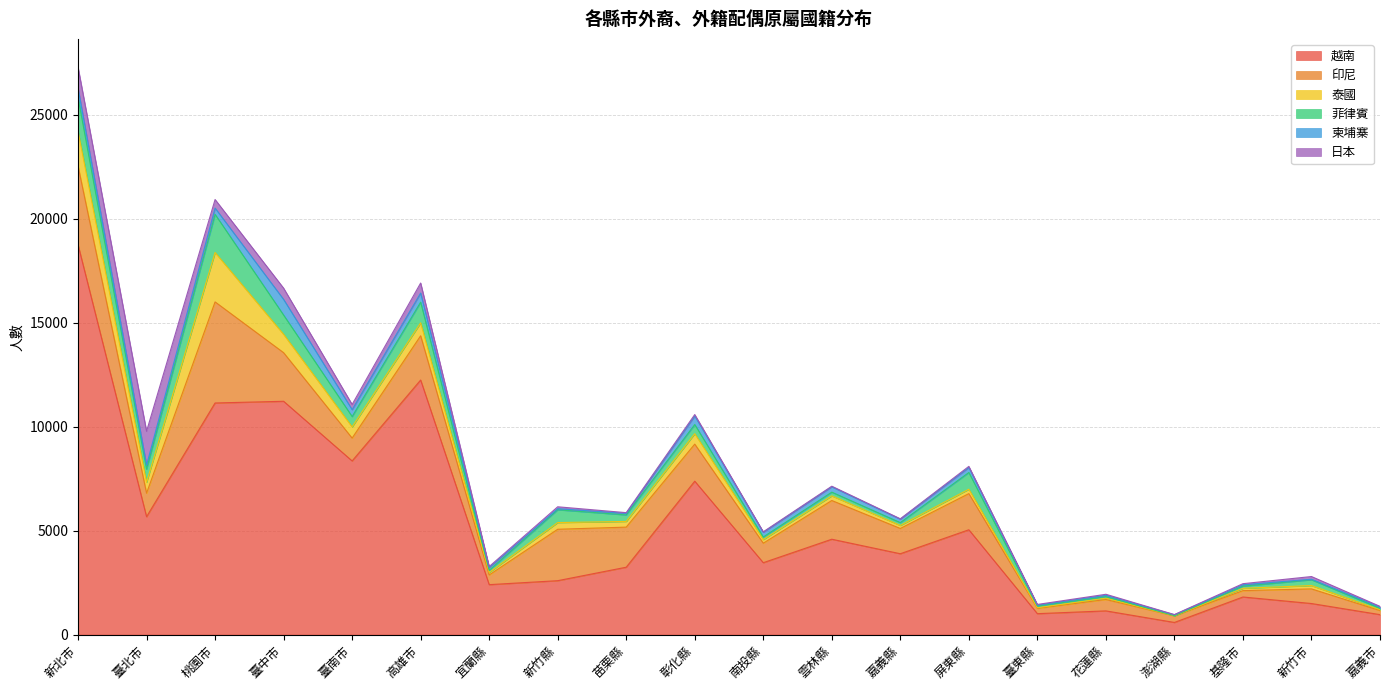

What is the spread (max minus min) of values at 澎湖縣?

582